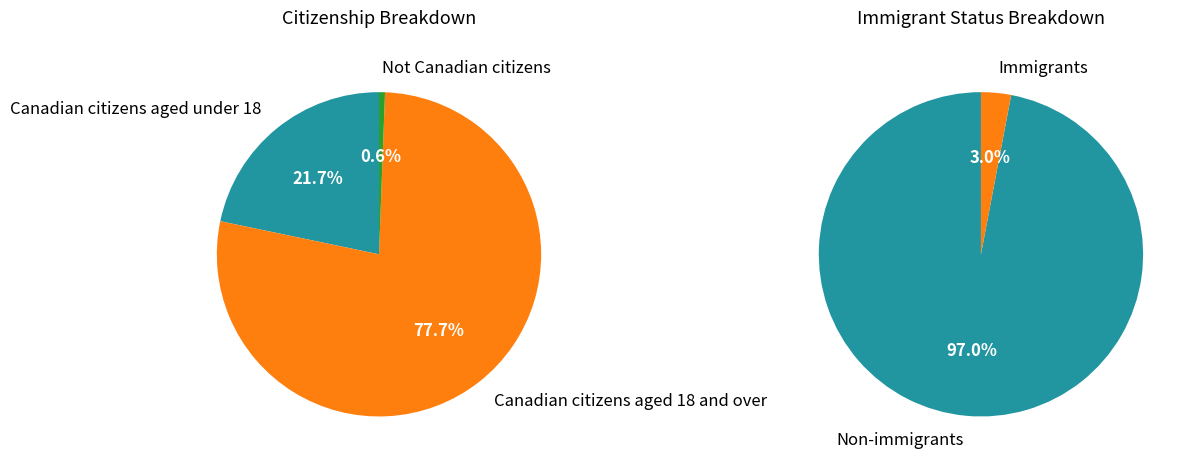

Combined, what portion of the pie is Immigrant status and 2?

78.3%